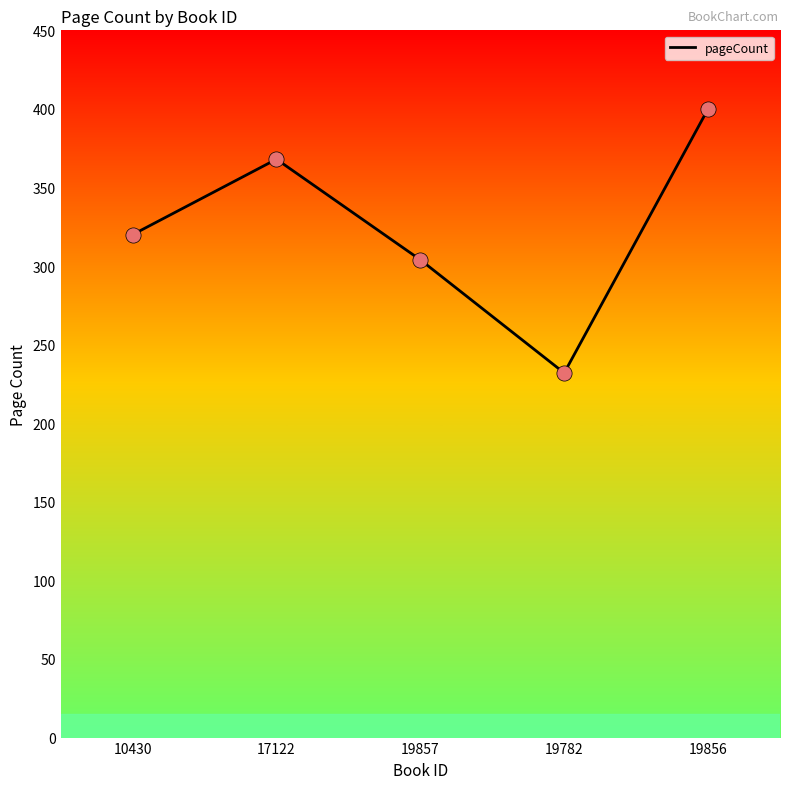

Between 19856 and 10430, which is larger?

19856